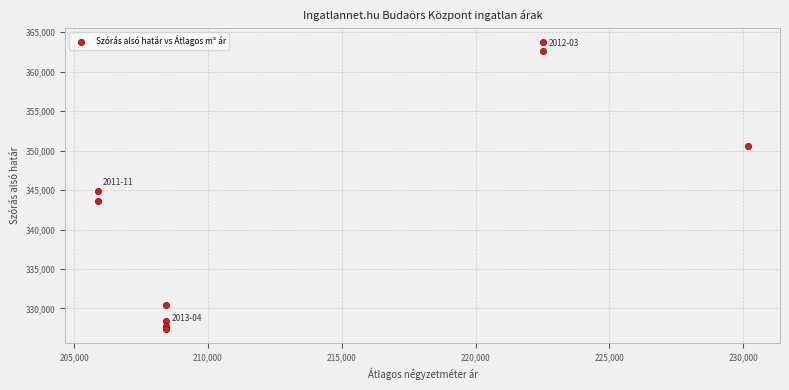

What Y value in the scatter plot is closest to 345581?

344878